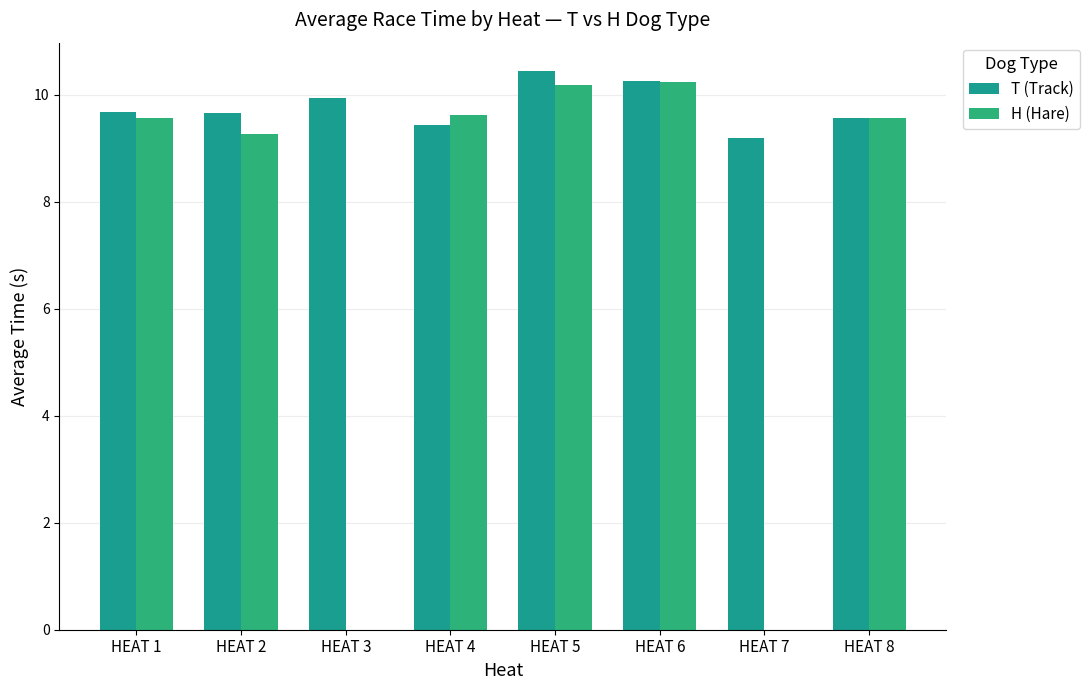

How many categories are shown in the chart?

8